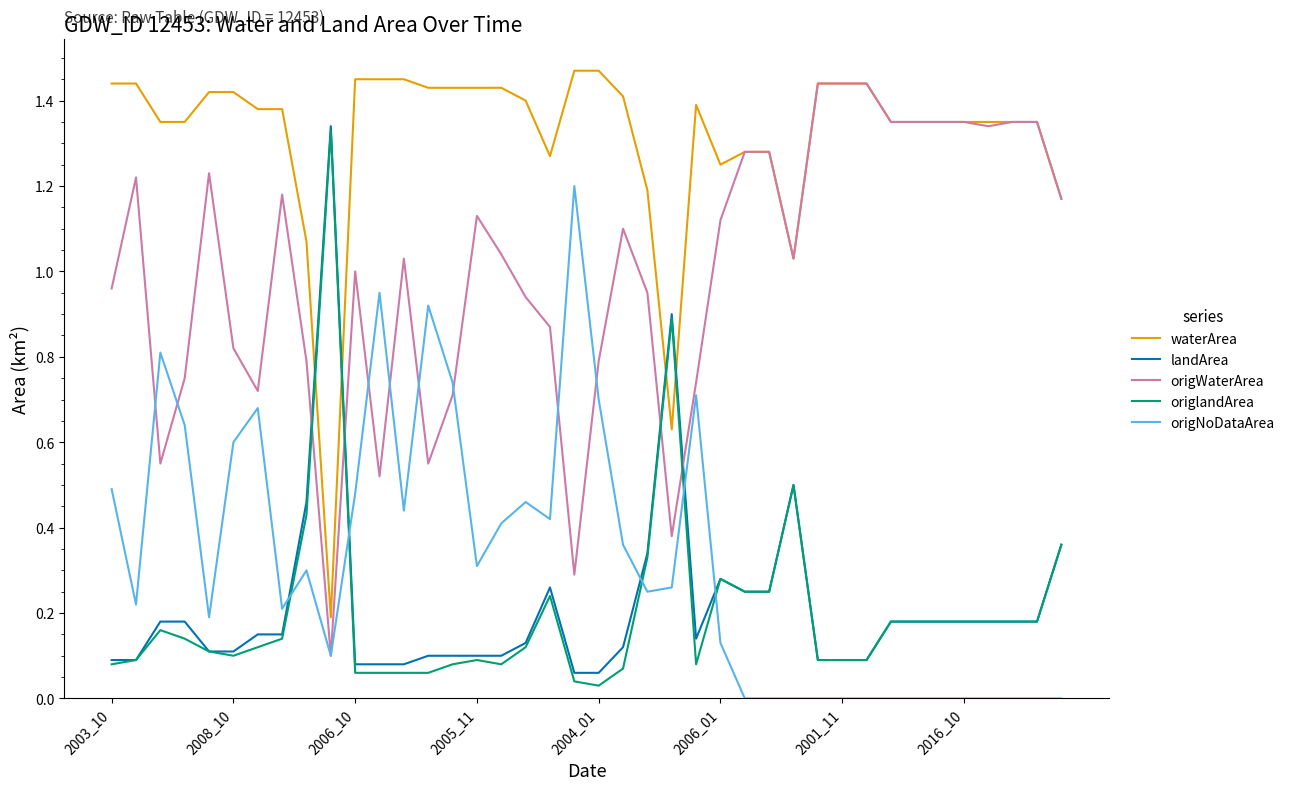

True or false: waterArea and origNoDataArea intersect in this chart.

False